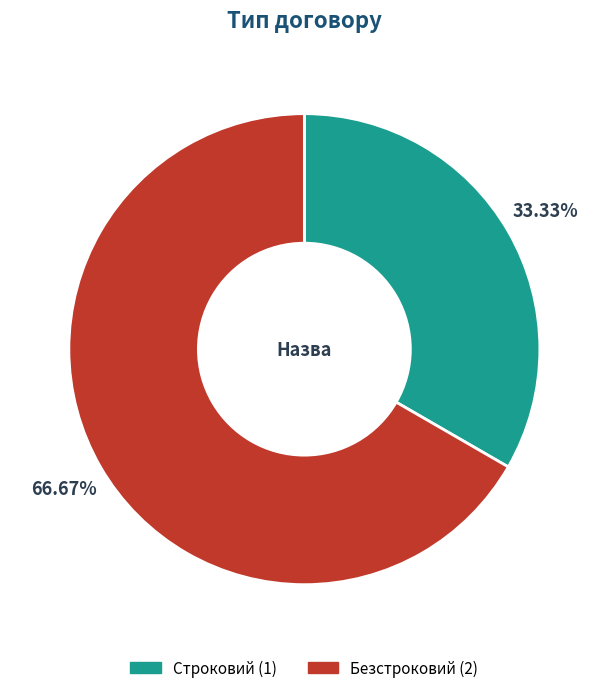

How many slices are in this pie chart?

2